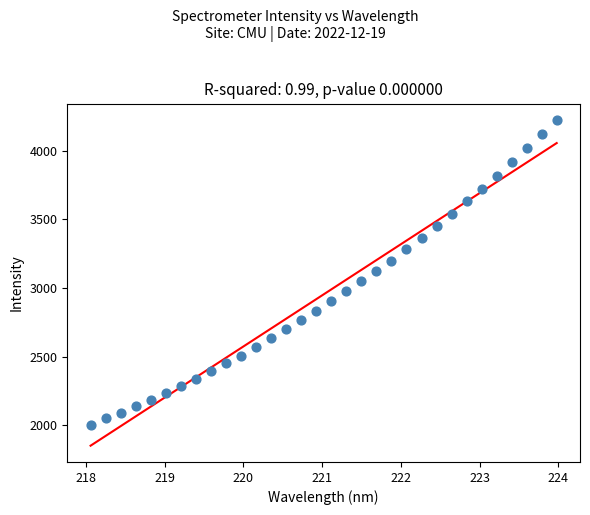

What is the range of Y values (max minus min)?

2217.9